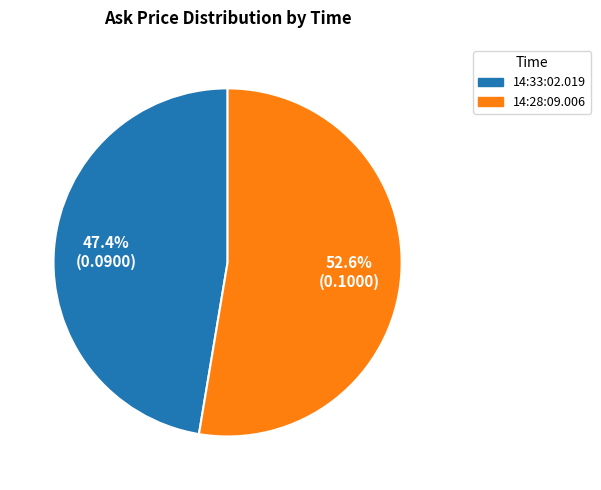

Does 14:28:09.006 account for over 50% of the chart?

Yes